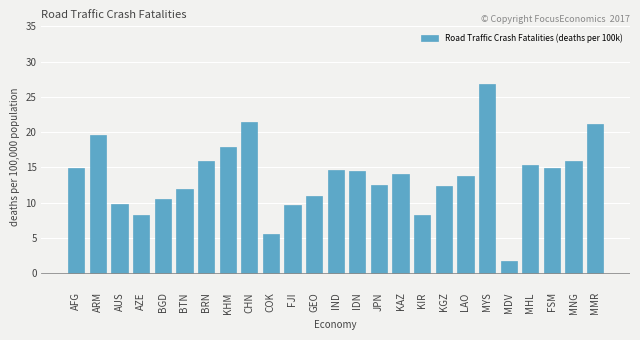

Which has a higher value, MHL or KAZ?

MHL